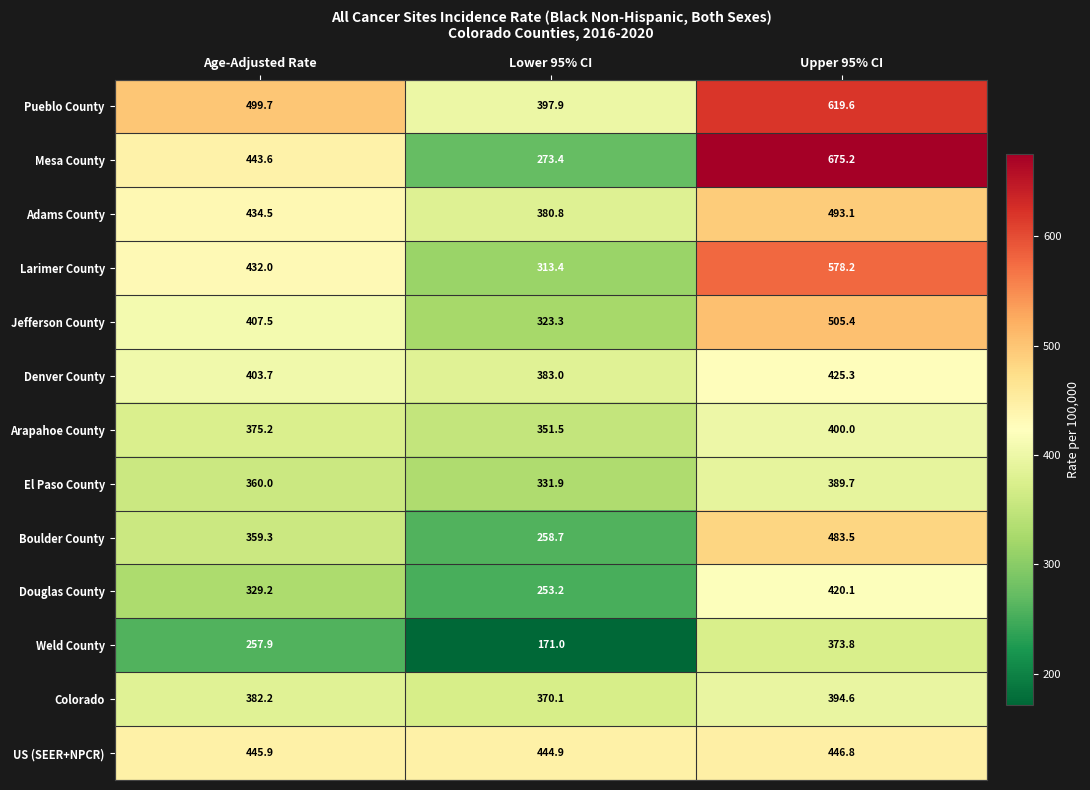

At which category is the sum across all series the highest?

Upper 95% CI